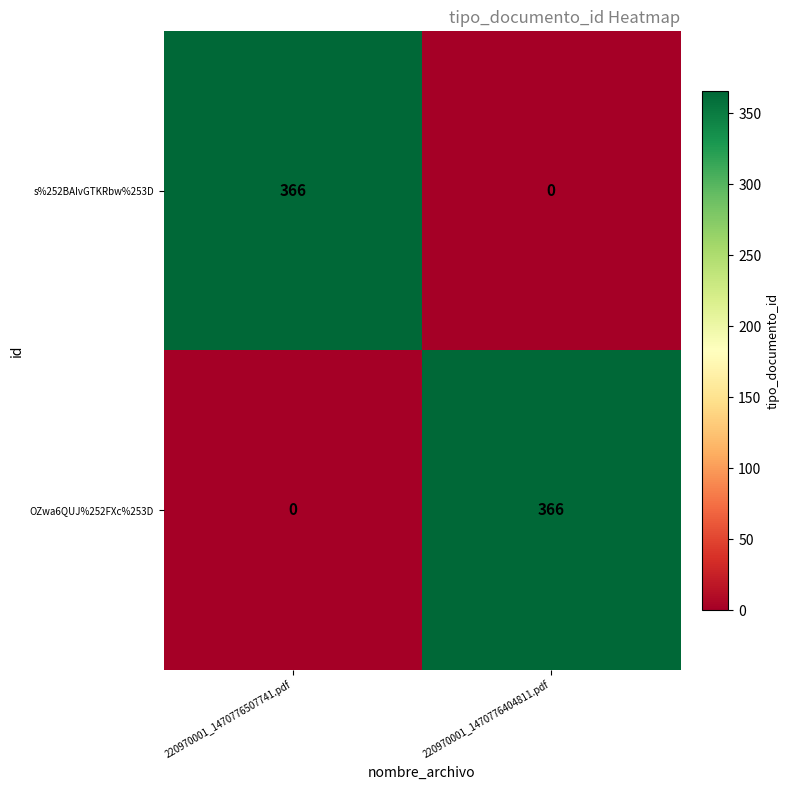

Is the value of OZwa6QUJ%252FXc%253D at 220970001_1470776404811.pdf greater than the value of s%252BAIvGTKRbw%253D at 220970001_1470776404811.pdf?

Yes